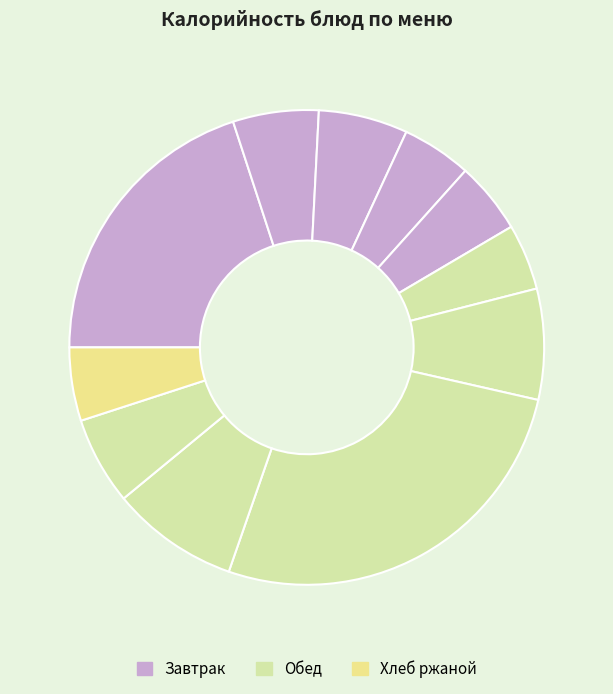

Which slice is the largest?

Жаркое по домашнему